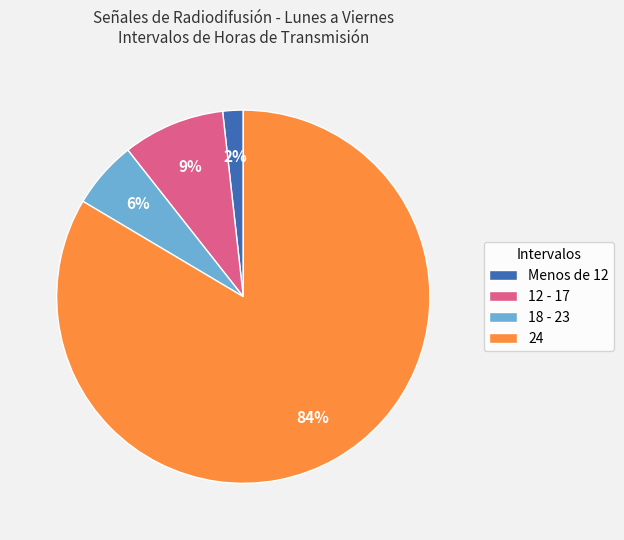

Is the sum of Menos de 12 and 18 - 23 greater than half?

No